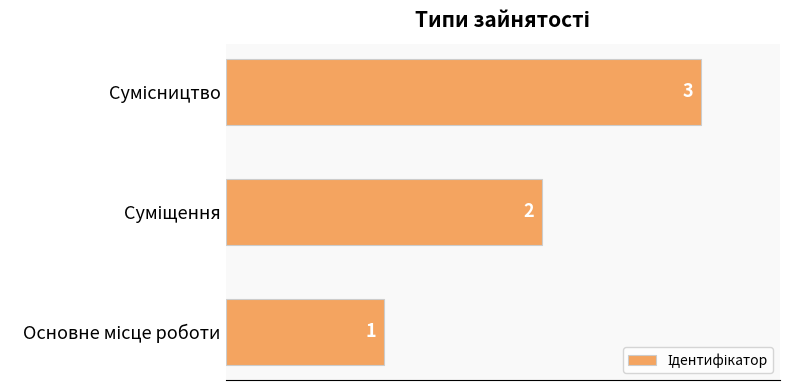

How many values are between 1 and 3?

3